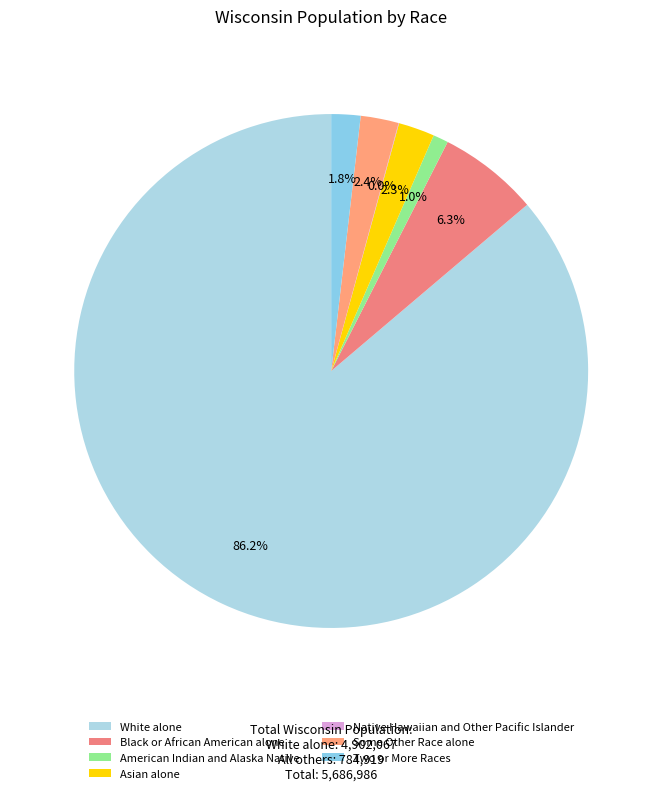

Which slice represents more than half of the pie?

White alone